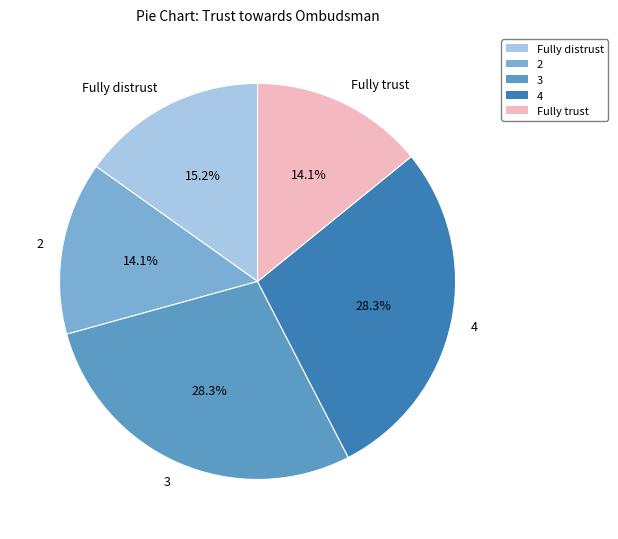

To the nearest percent, what portion does 3 represent?

28%